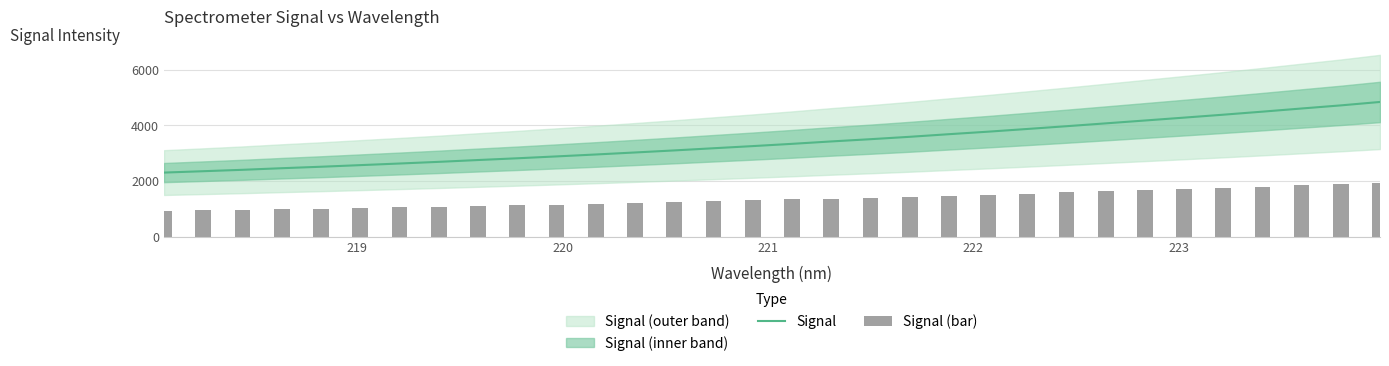

How many data points in Signal are less than 3333?

16